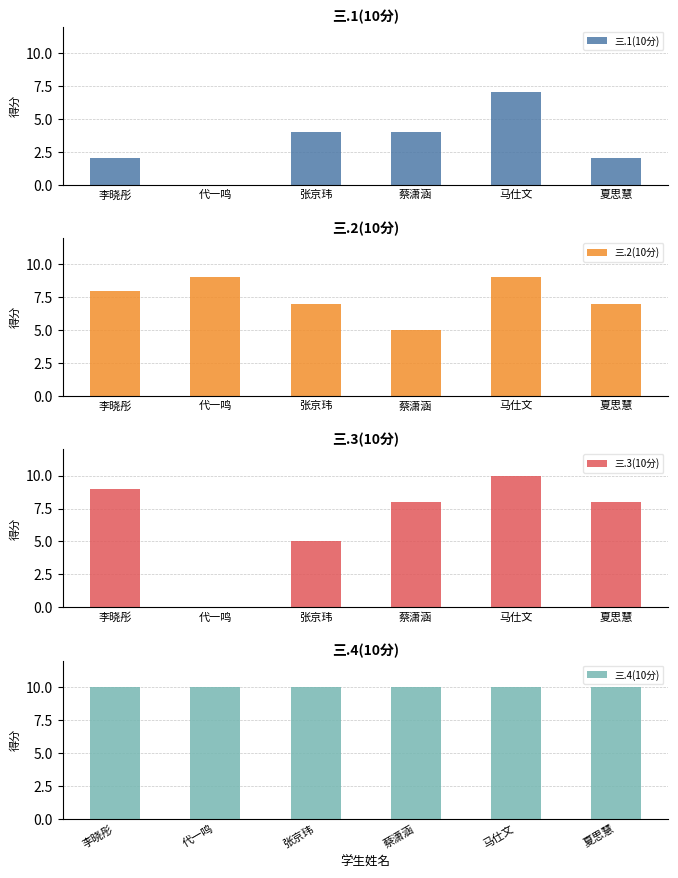

Rank the categories by 三.4(10分) value from highest to lowest.

李晓彤, 代一鸣, 张京玮, 蔡潇涵, 马仕文, 夏思慧